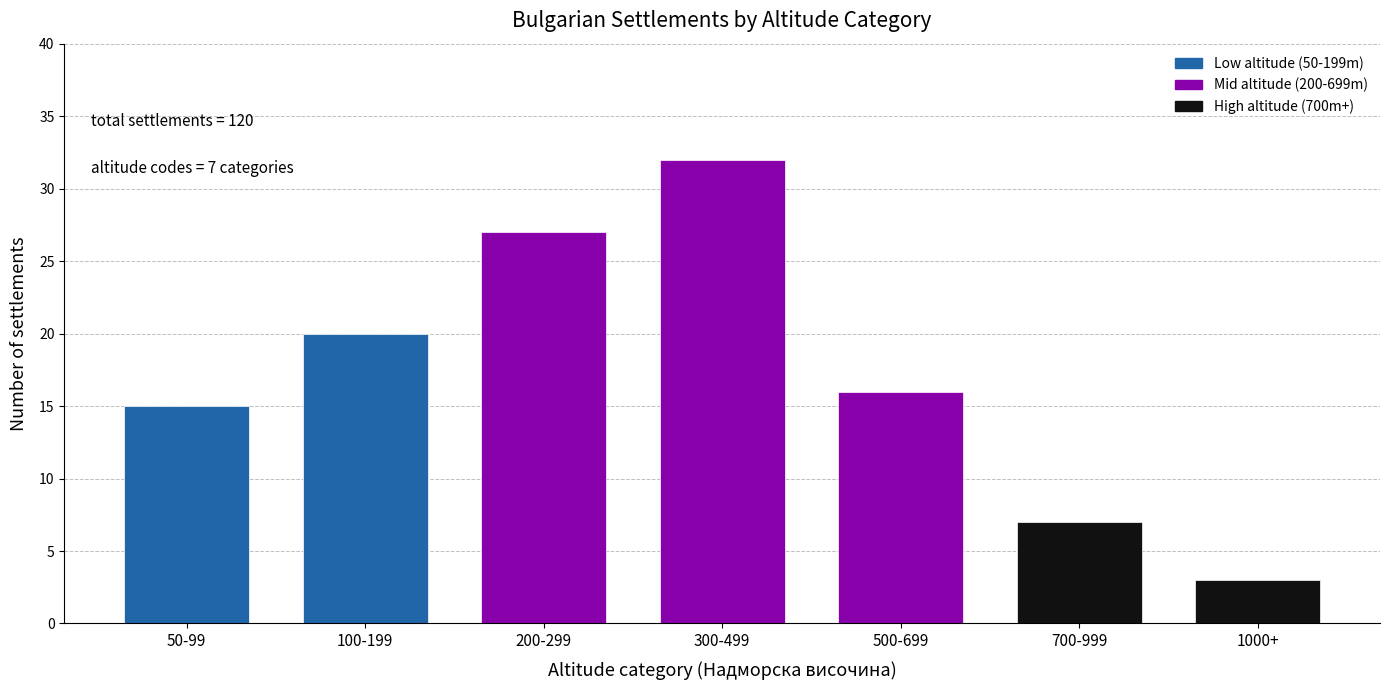

Reading left to right, what are all the values shown in this chart?

50-99=15	100-199=20	200-299=27	300-499=32	500-699=16	700-999=7	1000+=3